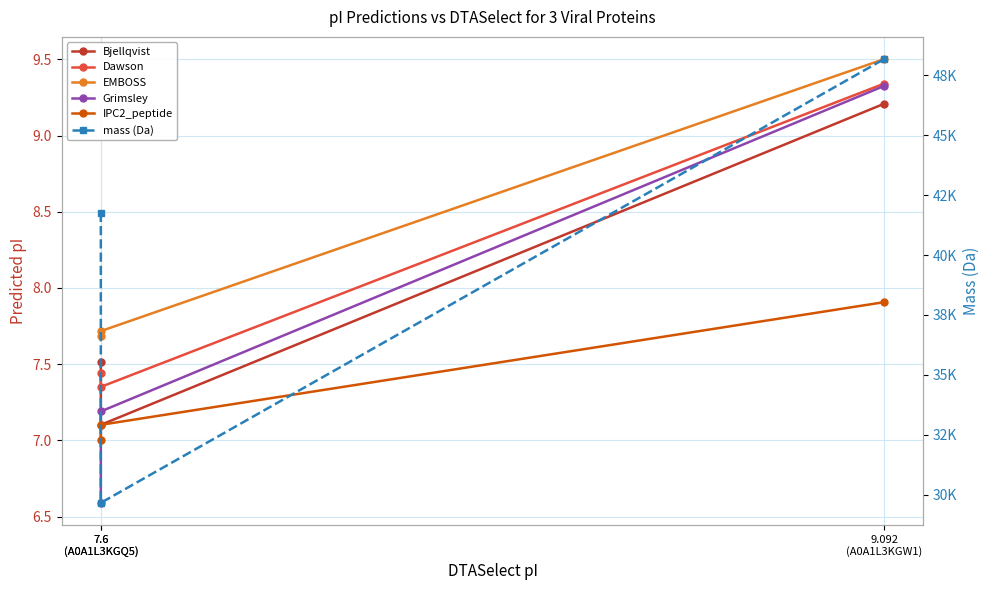

Which category has the lowest value across all series?

7.6
(A0A1L3KGQ5)